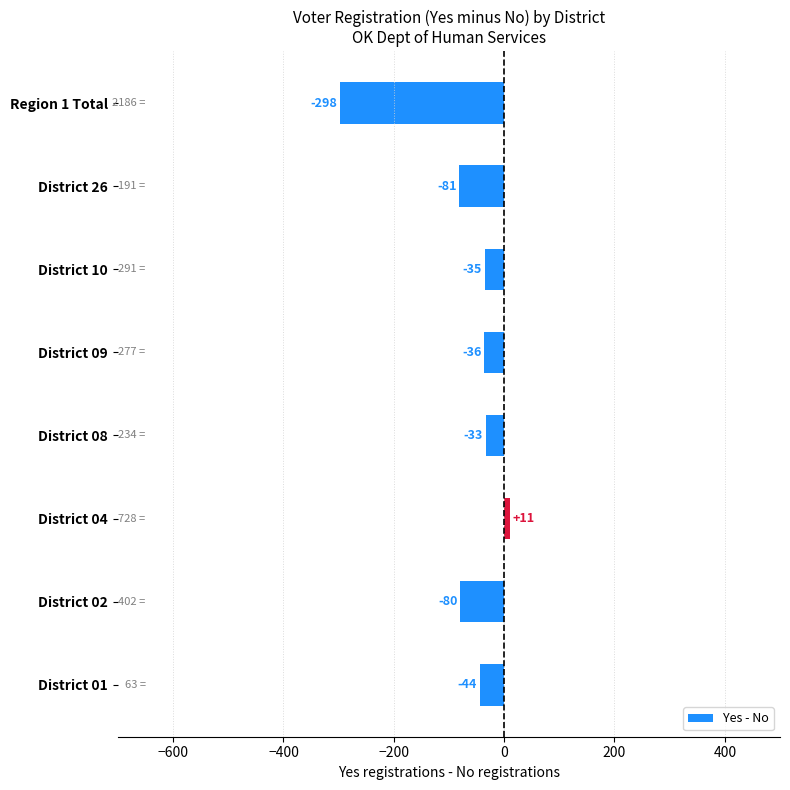

Reading top to bottom, list all the values displayed in this chart.

Region 1 Total=-298	District 26=-81	District 10=-35	District 09=-36	District 08=-33	District 04=11	District 02=-80	District 01=-44